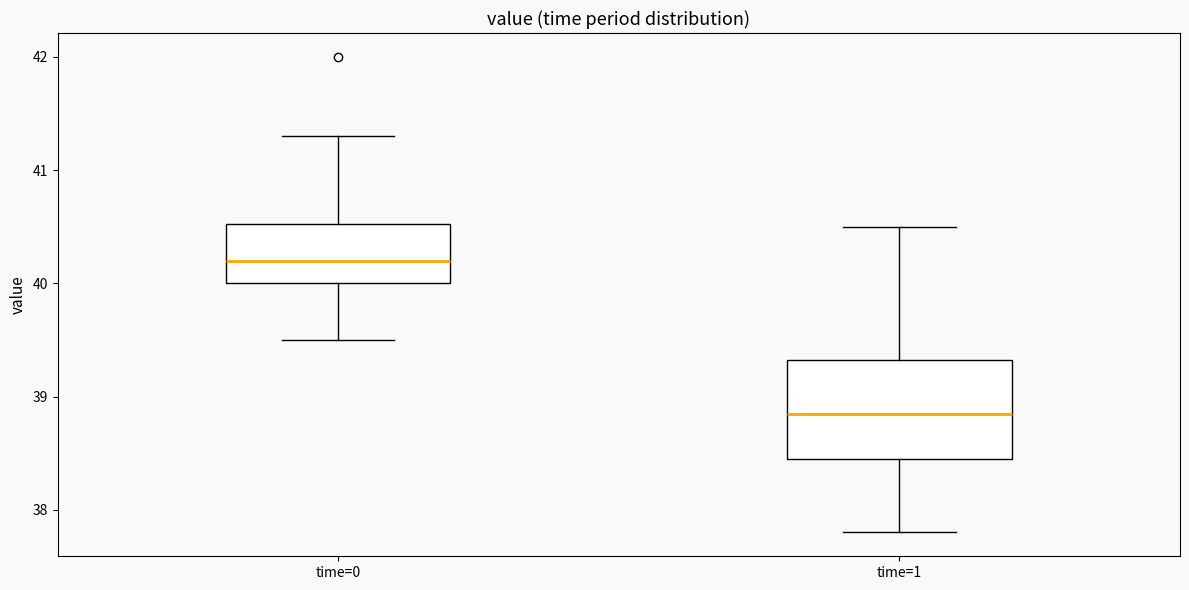

Comparing the boxes themselves (not the whiskers), which one is the tallest?

time=1